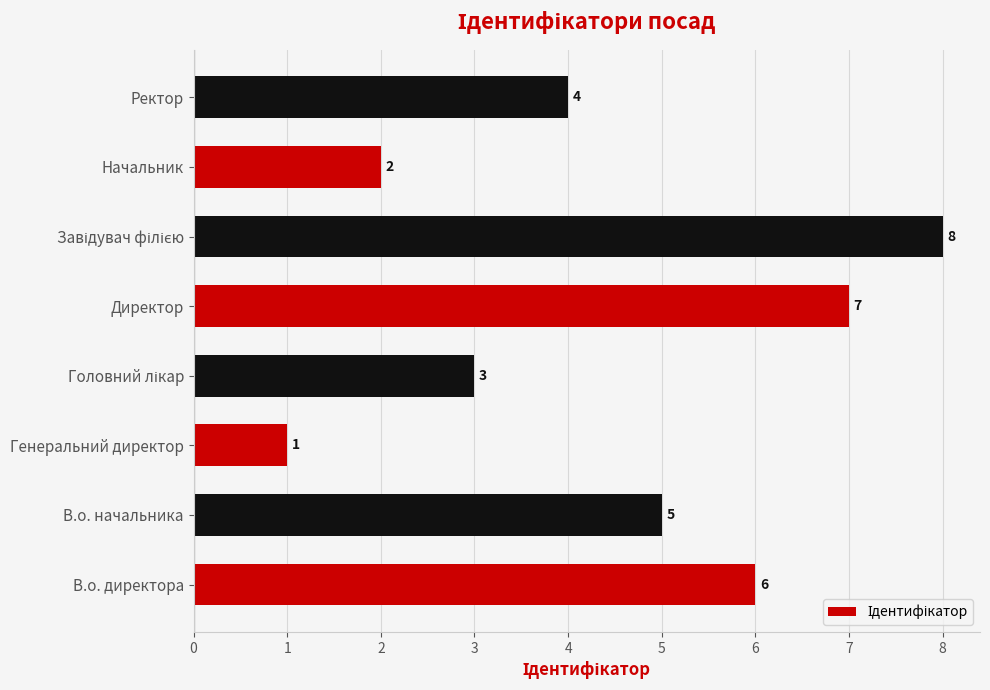

What is the ratio of the value at В.о. начальника to the value at В.о. директора?

0.8